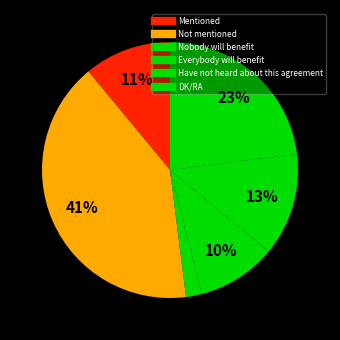

How many slices are in this pie chart?

6